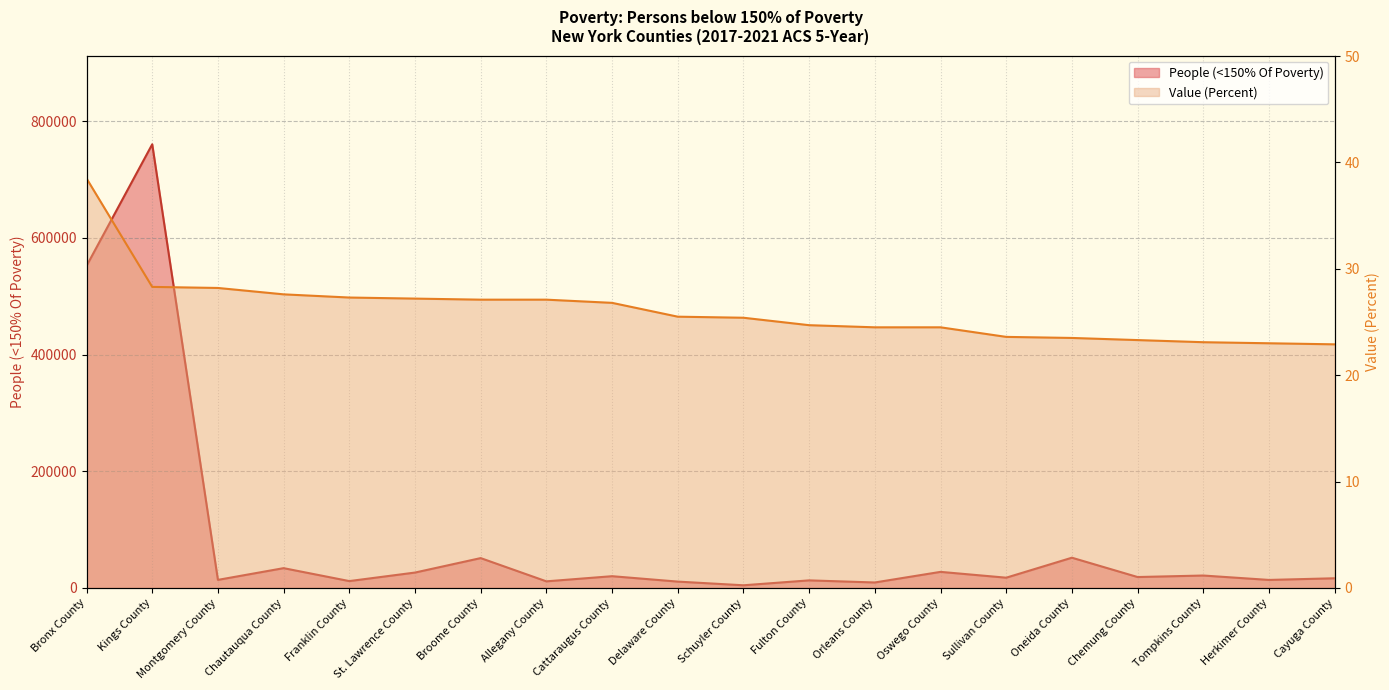

What position from the right is Broome County?

14